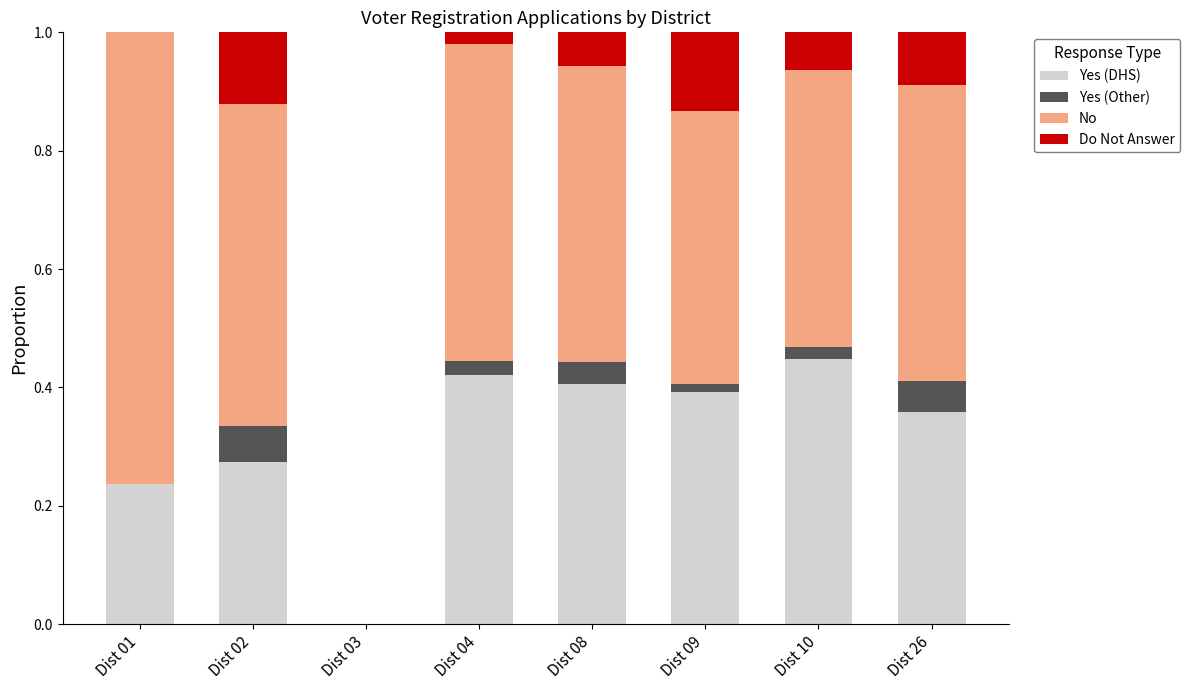

What is the sum of all Yes (DHS) values?

2.5